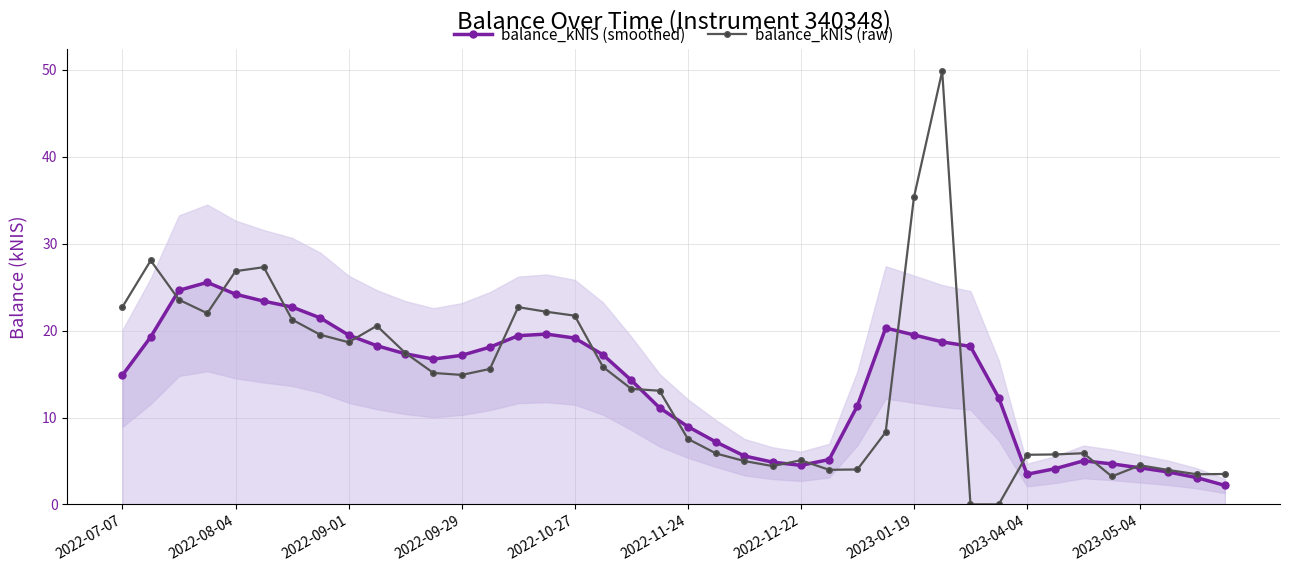

Count the number of data series in this chart.

2